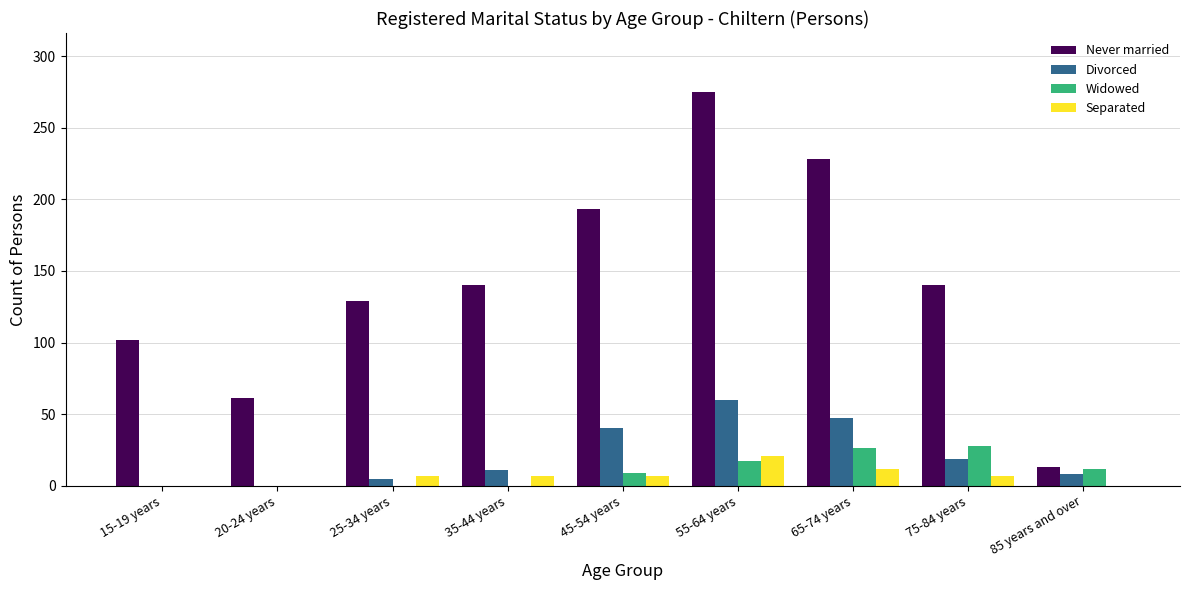

What is the maximum value shown in the chart?

275